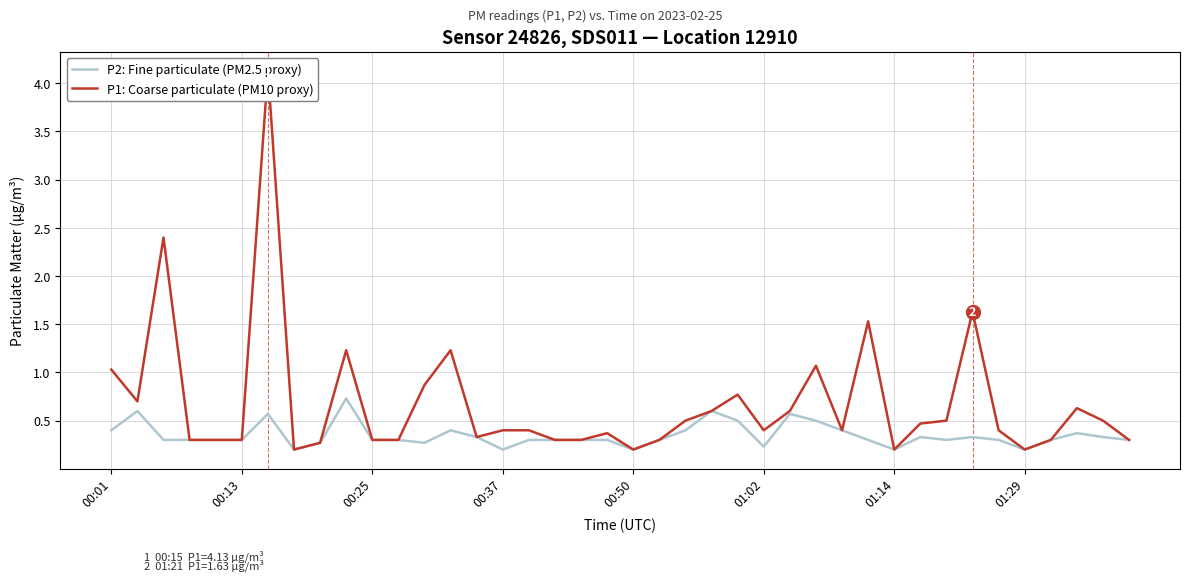

The value of P2: Fine particulate (PM2.5 proxy) at 00:25 is 0.3. True or false?

True